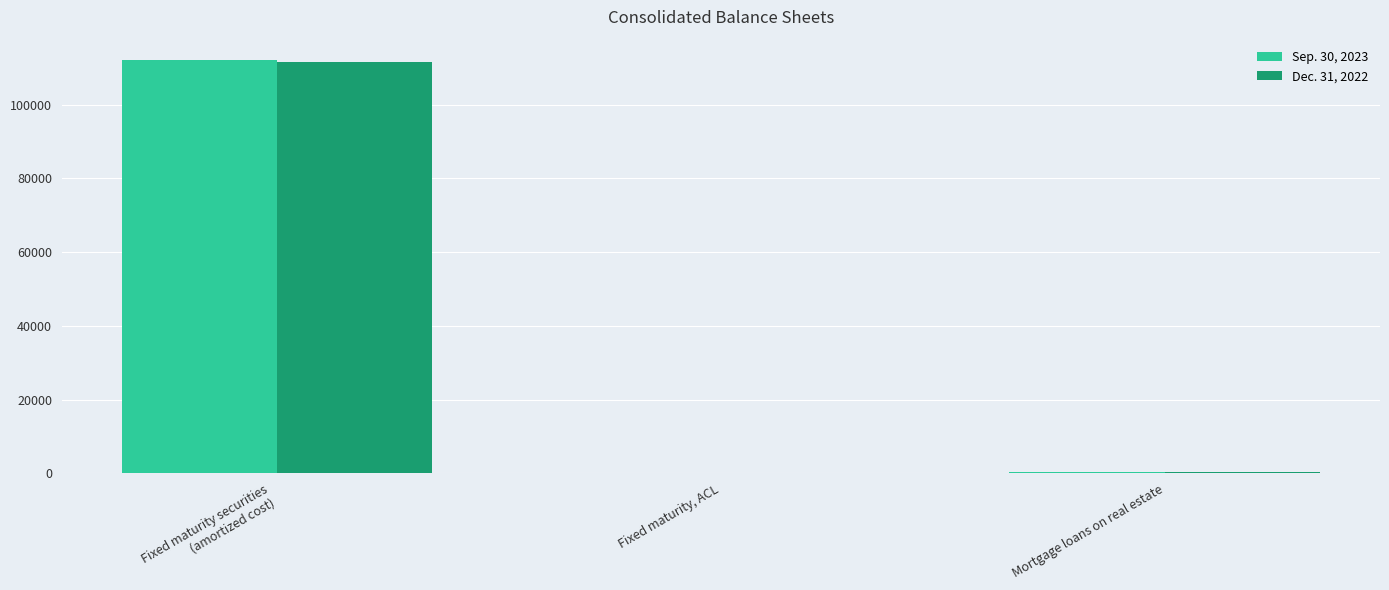

Which series changed the most between Fixed maturity securities
(amortized cost) and Fixed maturity, ACL?

Sep. 30, 2023